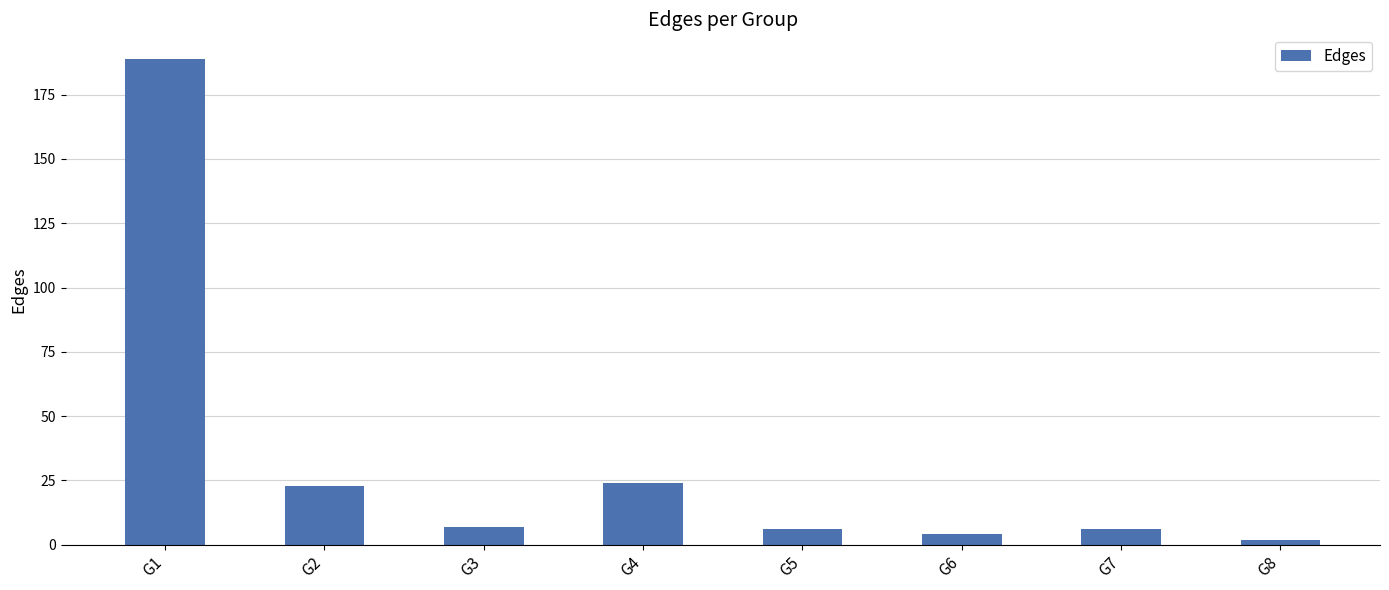

What is the value of the 2nd bar from the left?

23